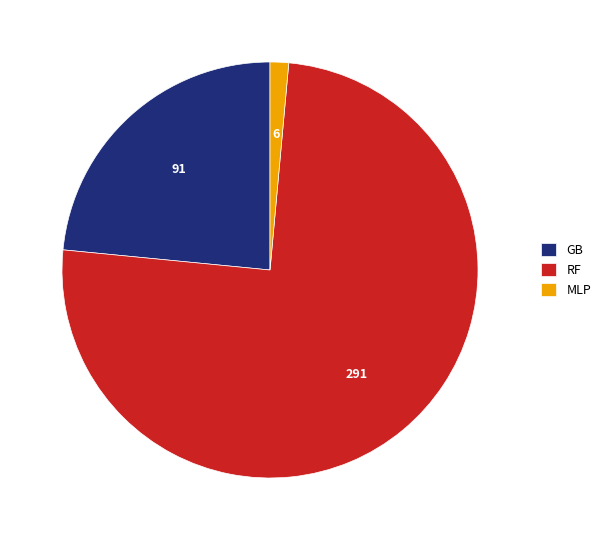

Combined, do GB and MLP account for over 50%?

No